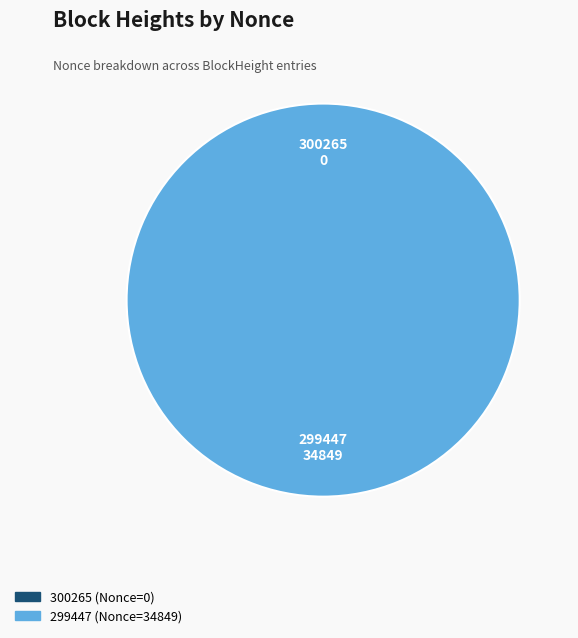

How many segments does this pie chart have?

2